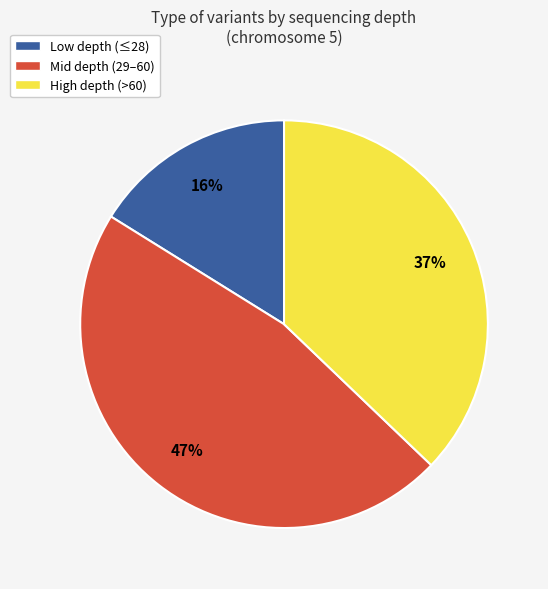

Between Mid depth (29–60) and High depth (>60), which is larger?

Mid depth (29–60)